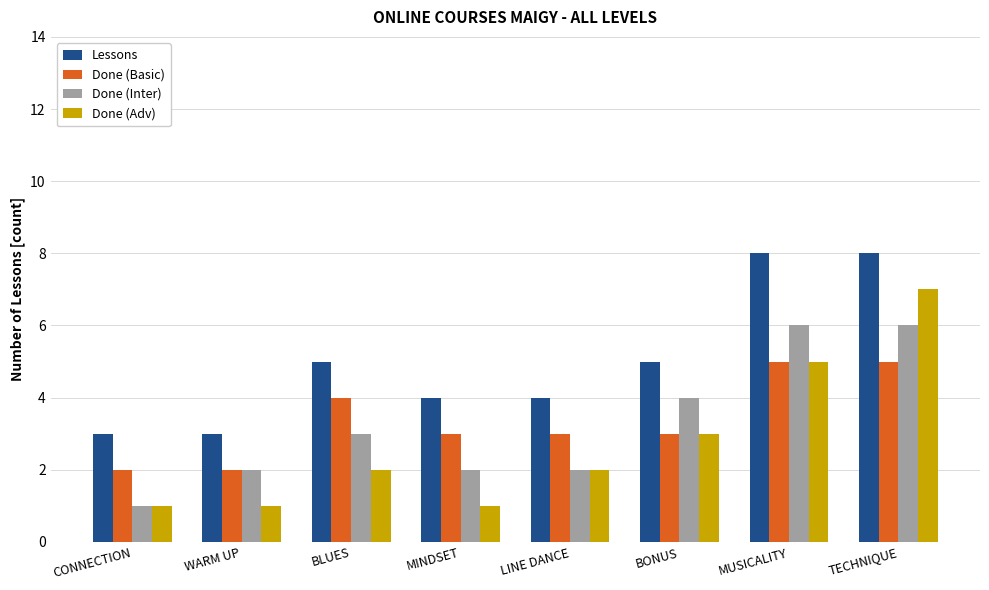

Which series has the widest spread of values?

Done (Adv)